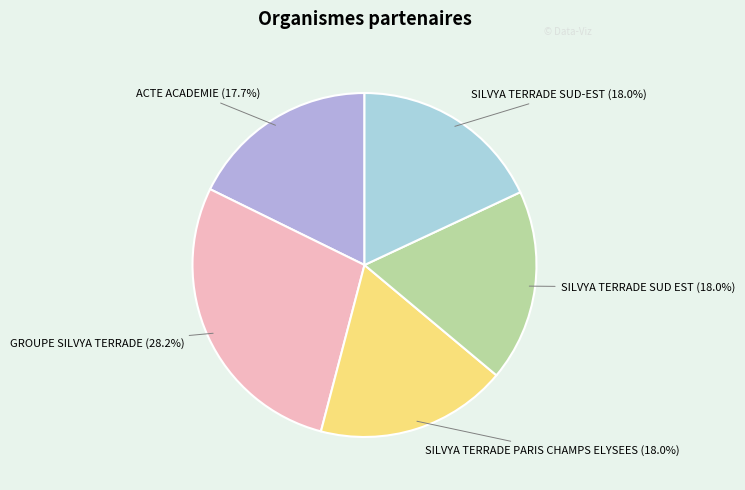

Is SILVYA TERRADE PARIS CHAMPS ELYSEES the majority of the pie?

No